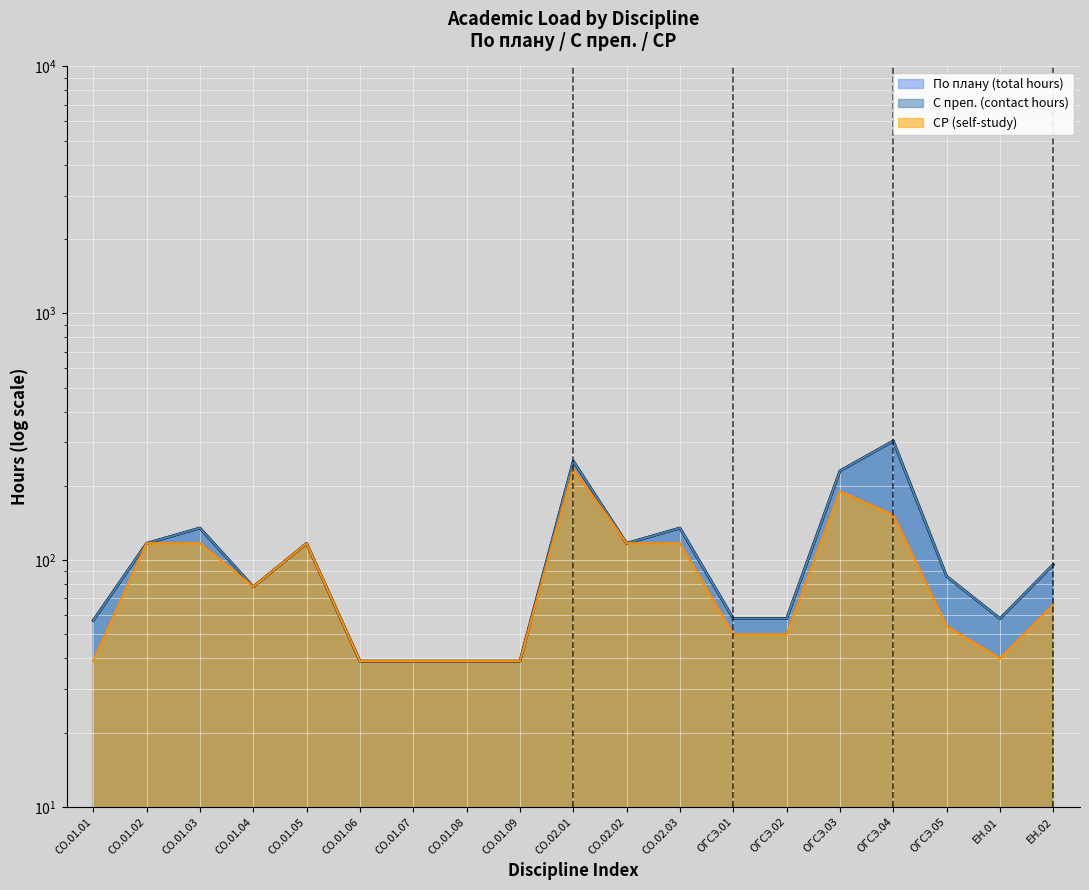

Which has a higher value, ОГСЭ.04 or ОГСЭ.03?

ОГСЭ.04